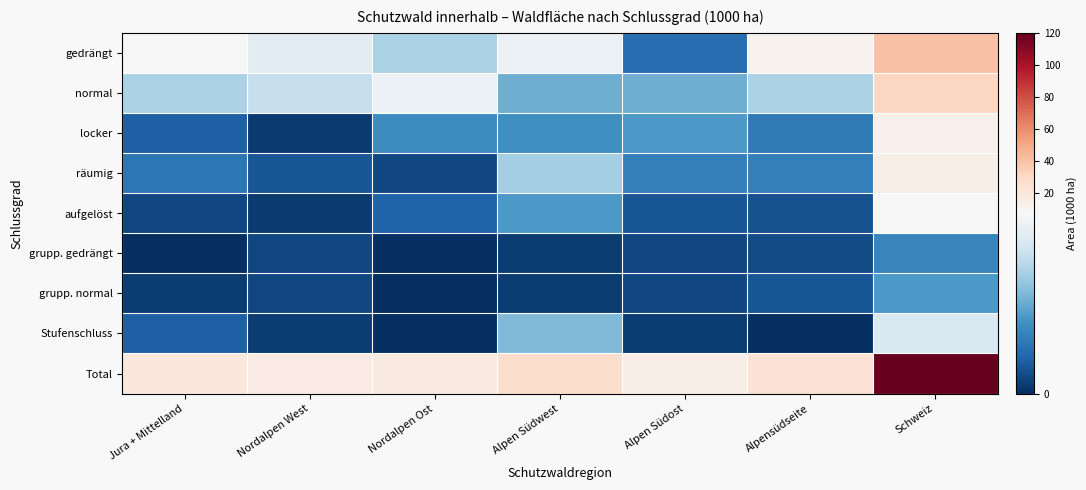

Which label corresponds to the smallest value in the chart?

Jura + Mittelland